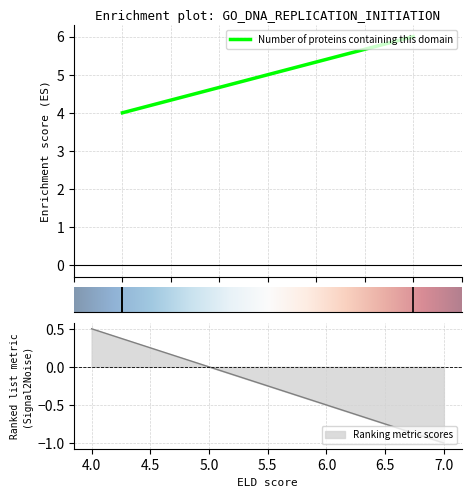

At which category does the chart reach its peak across all series?

7